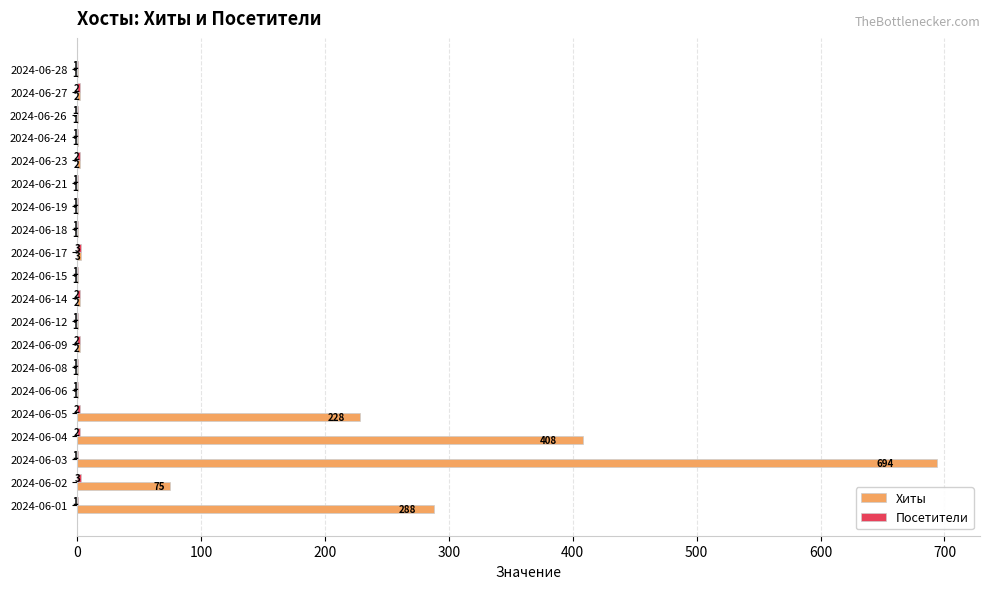

At which label does Хиты reach its peak?

2024-06-03